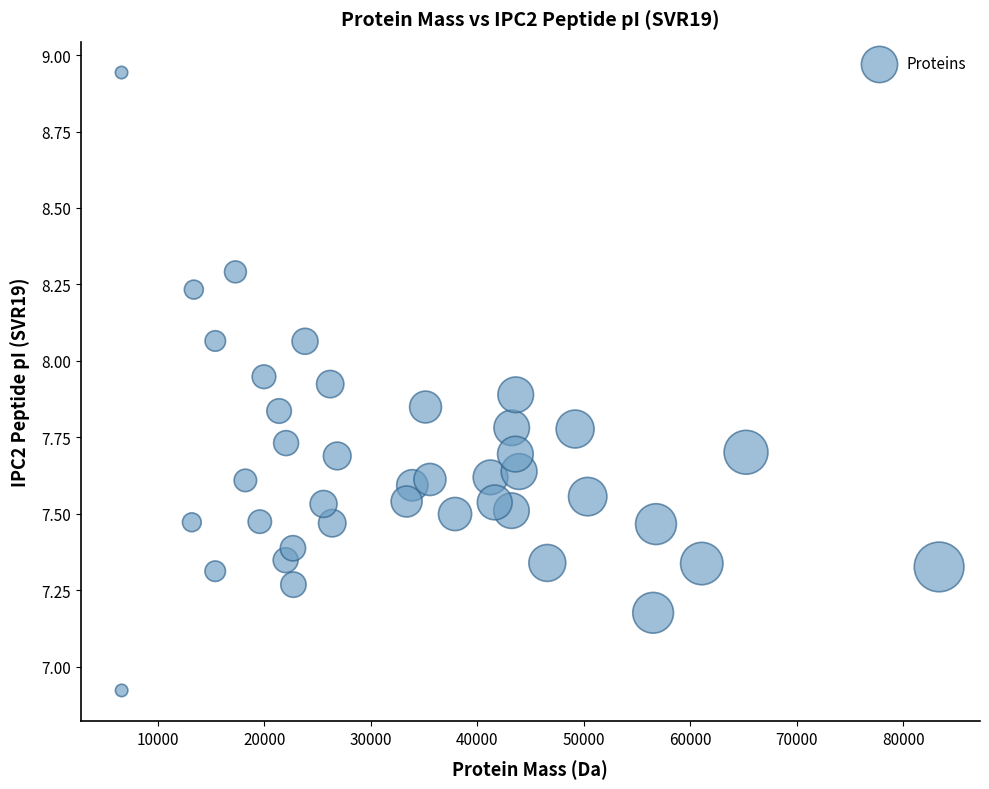

What is the range of Y values (max minus min)?

2.0